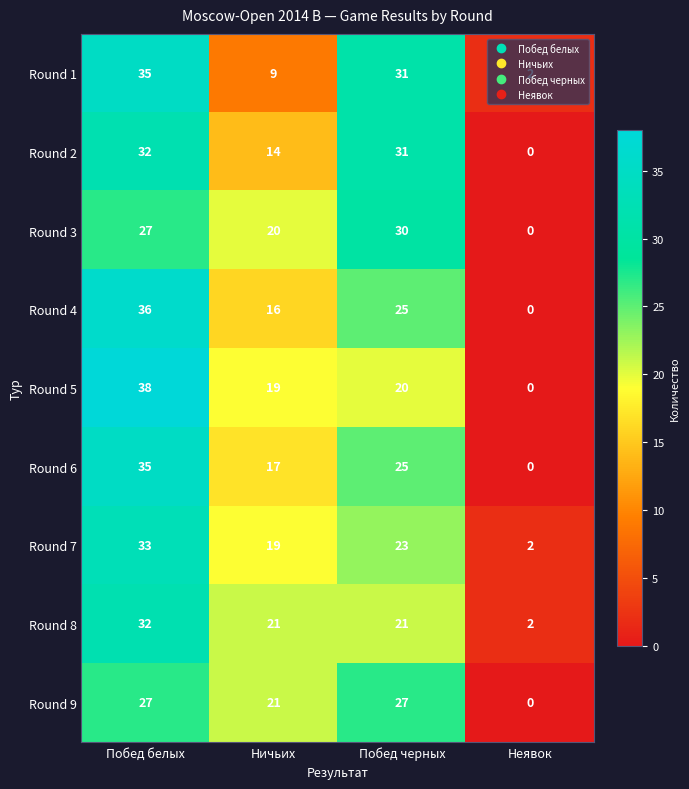

List the labels in order of Round 5 value, smallest first.

Неявок, Ничьих, Побед черных, Побед белых